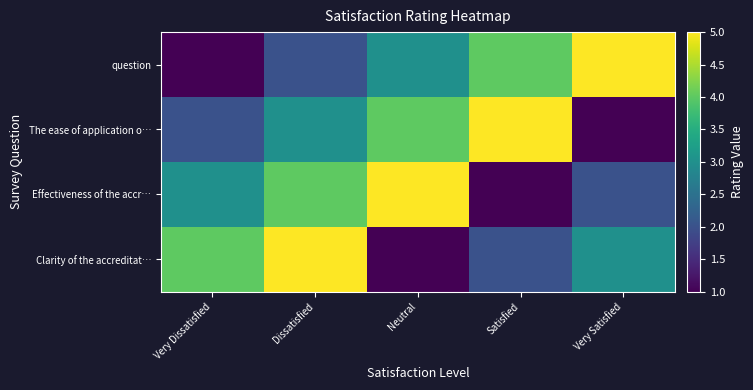

Which series has the largest range (max minus min)?

question